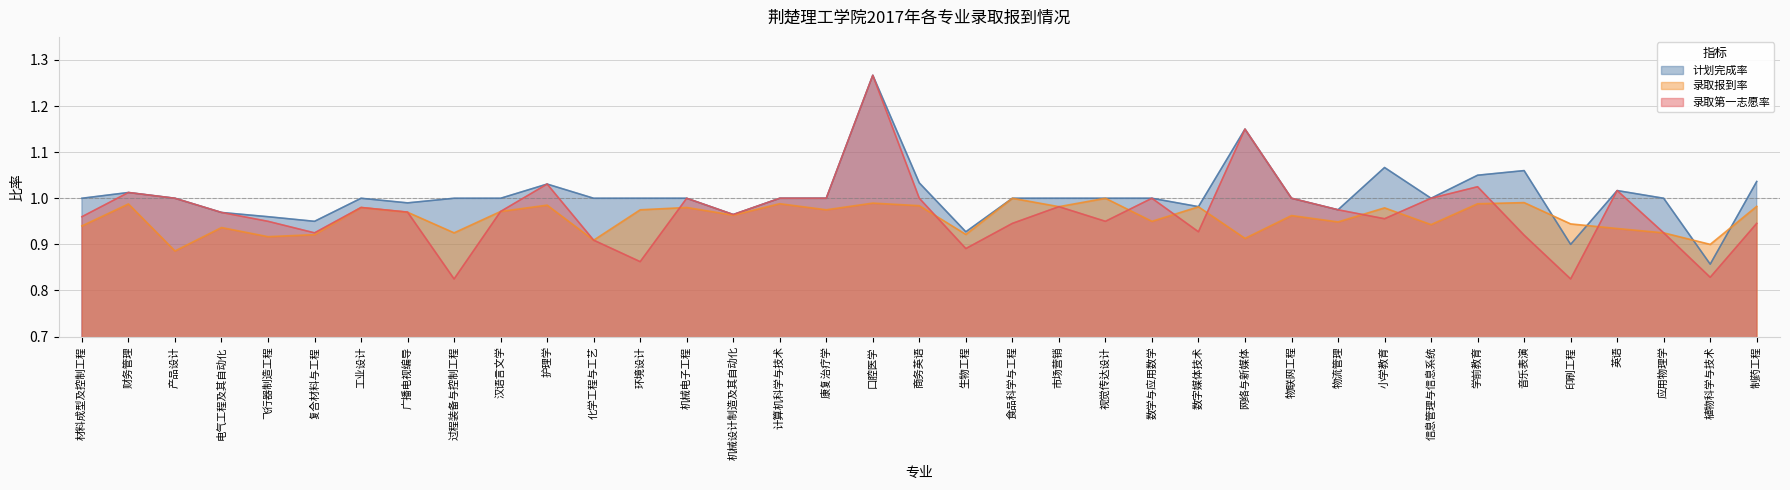

Reading left to right, what are all the values shown in this chart?

计划完成率: 1.0	1.0	1.0	1.0	1.0	0.9	1.0	1.0	1.0	1.0	1.0	1.0	1.0	1.0	1.0	1.0	1.0	1.3	1.0	0.9	1.0	1.0	1.0	1.0	1.0	1.1	1.0	1.0	1.1	1.0	1.1	1.1	0.9	1.0	1.0	0.9	1.0
录取报到率: 0.9	1.0	0.9	0.9	0.9	0.9	1.0	1.0	0.9	1.0	1.0	0.9	1.0	1.0	1.0	1.0	1.0	1.0	1.0	0.9	1.0	1.0	1.0	0.9	1.0	0.9	1.0	0.9	1.0	0.9	1.0	1.0	0.9	0.9	0.9	0.9	1.0
录取第一志愿率: 1.0	1.0	1.0	1.0	0.9	0.9	1.0	1.0	0.8	1.0	1.0	0.9	0.9	1.0	1.0	1.0	1.0	1.3	1.0	0.9	0.9	1.0	0.9	1.0	0.9	1.1	1.0	1.0	1.0	1.0	1.0	0.9	0.8	1.0	0.9	0.8	0.9